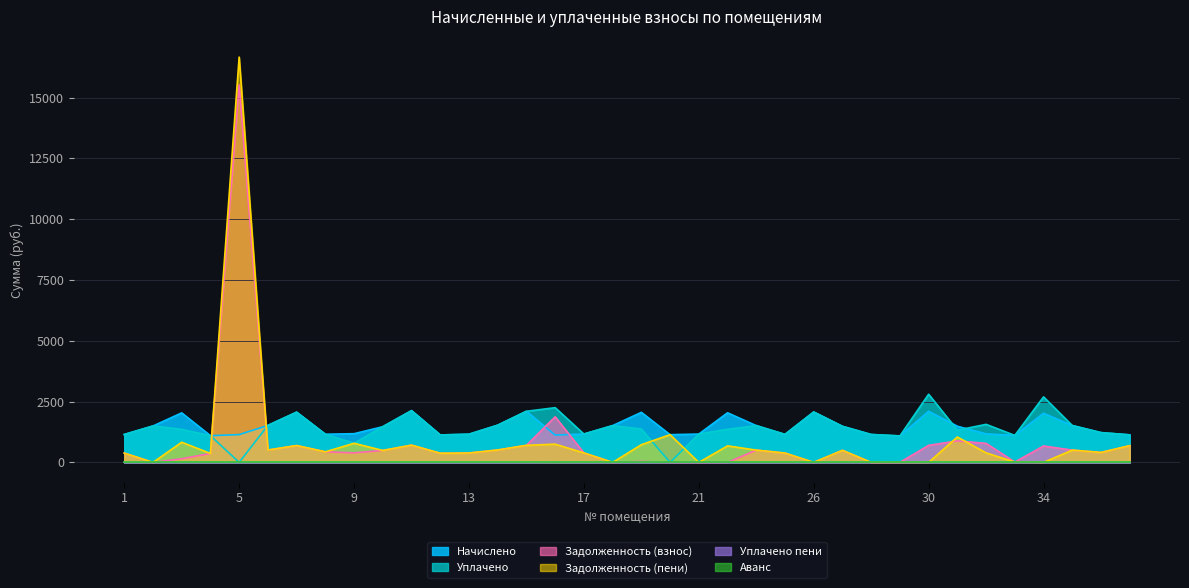

What is the value of the Начислено point at the 7th from the left?

2064.7